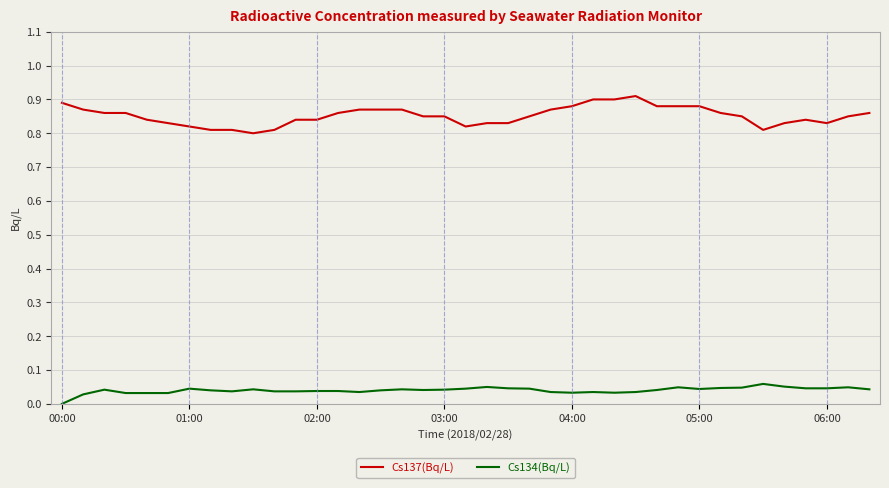

Which series has the largest total across all categories?

Cs137(Bq/L)